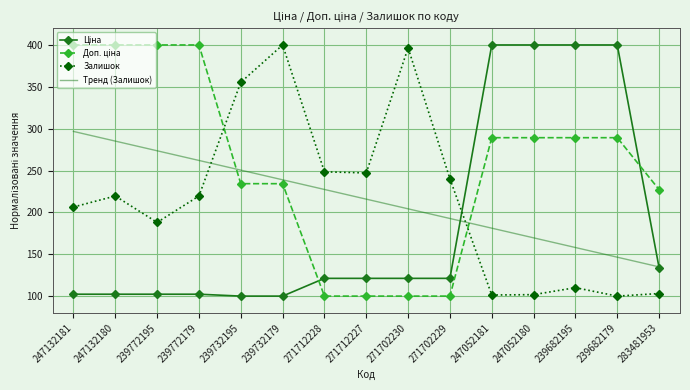

The value of Тренд (Залишок) at 271712228 is 73.1. True or false?

False